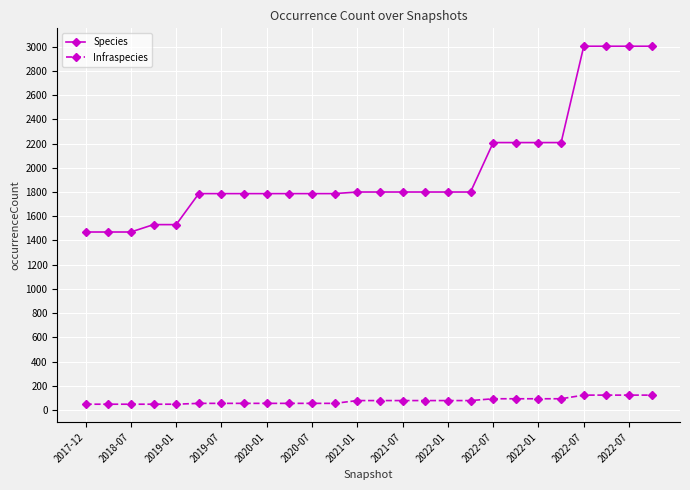

What is the difference between the maximum and second lowest values in the Infraspecies series?

75